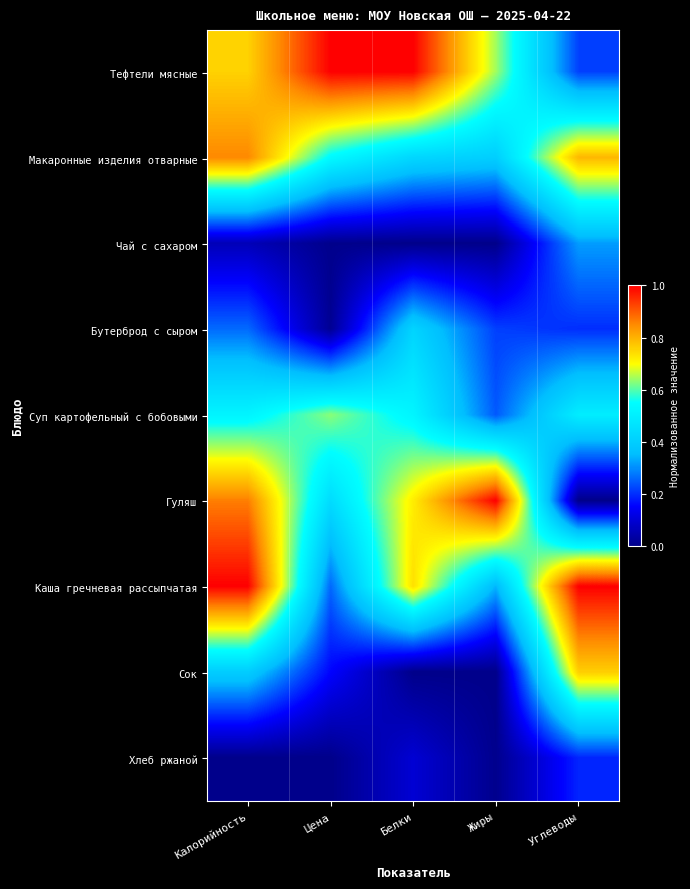

Which has a higher value, Углеводы or Жиры?

Жиры